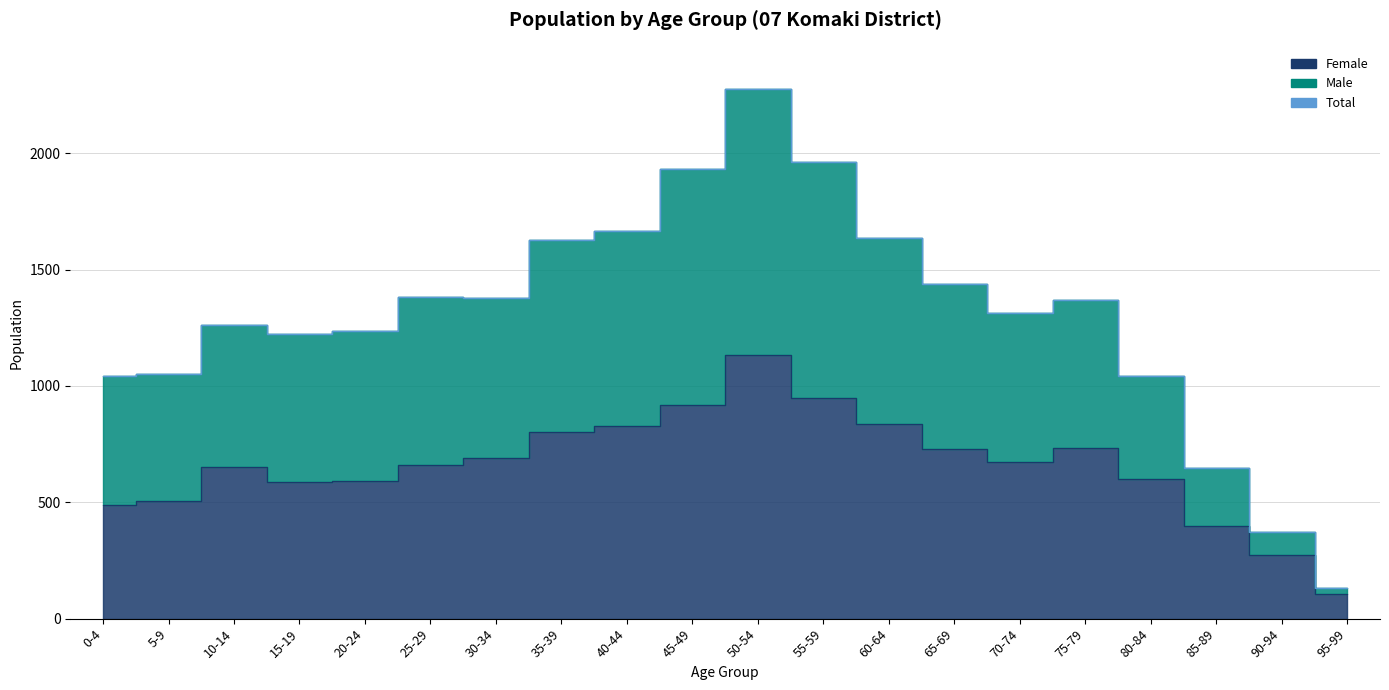

What are all the series names shown in the legend?

Female, Male, Total